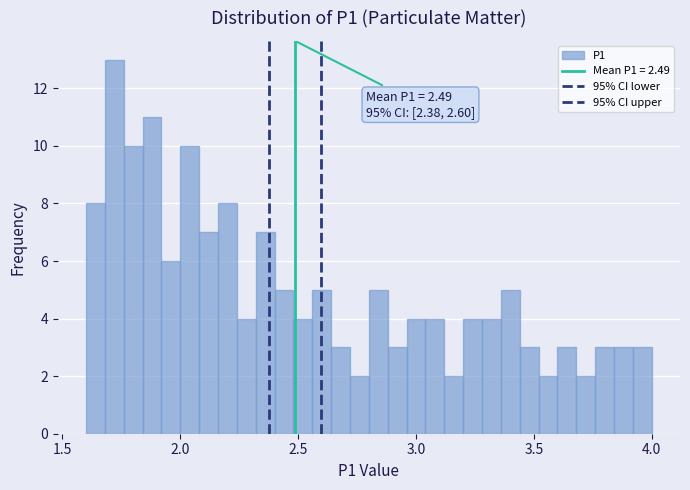

Around what value on the x-axis is the tallest bar? Give the approximate position of its centre, as read against the axis.

1.70